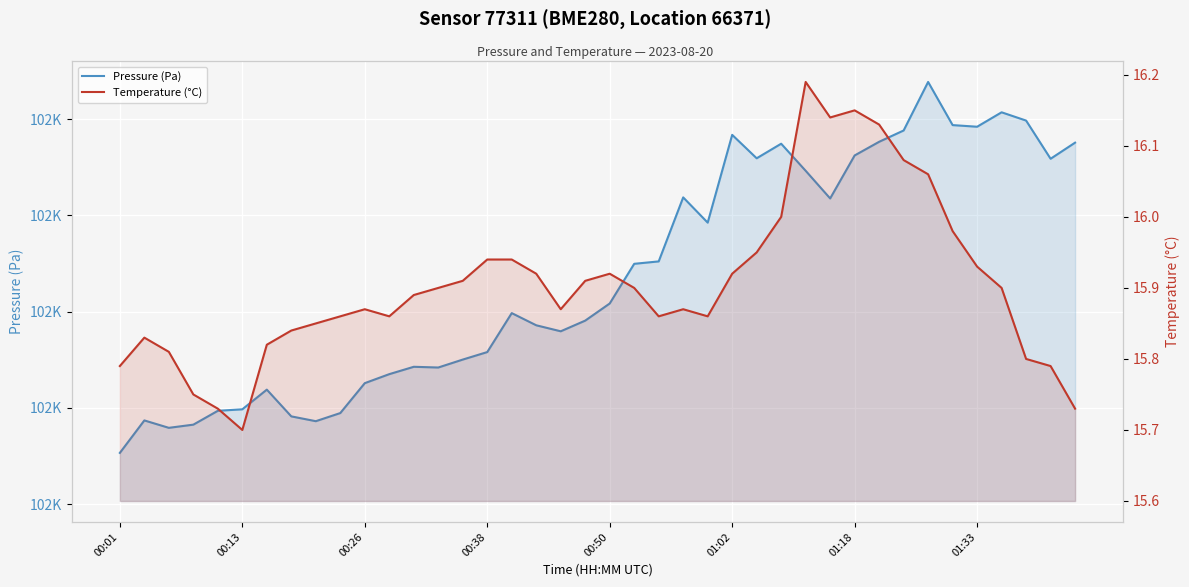

What is the difference between the highest and lowest values at 39?

102199.4